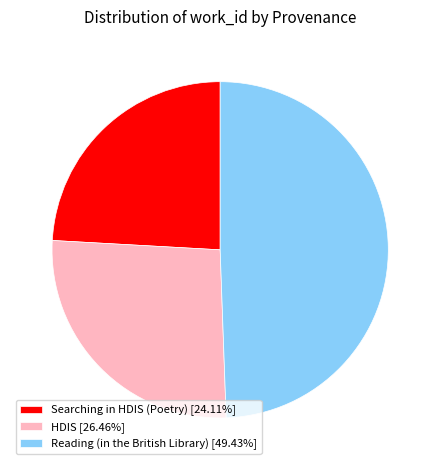

Does HDIS [26.46%] account for over 50% of the chart?

No